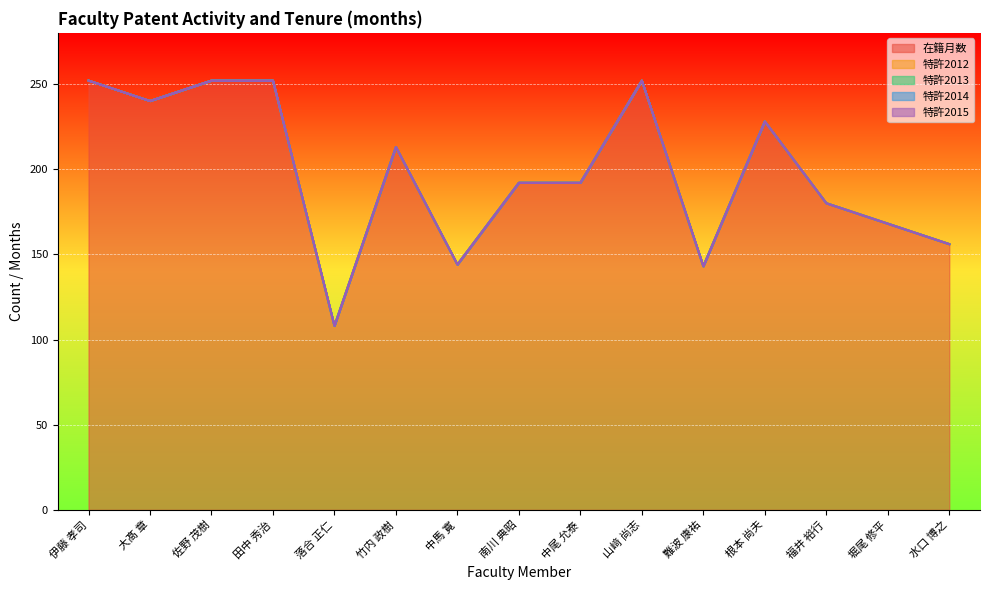

True or false: 特許2015 and 特許2012 intersect in this chart.

False